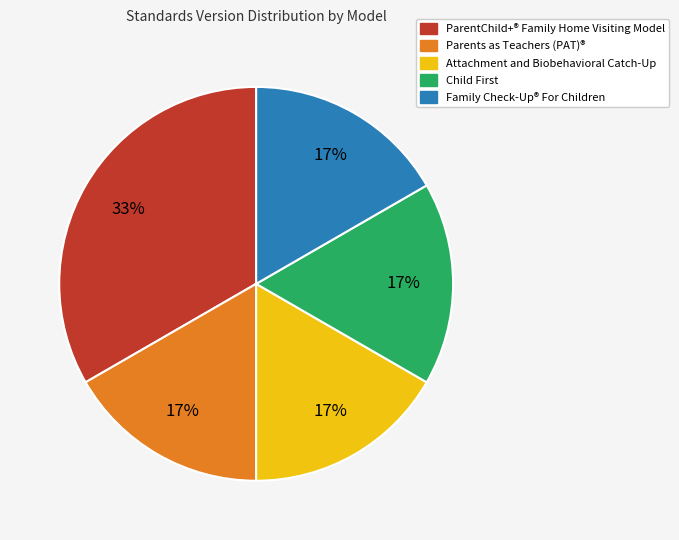

Which slice is the largest?

ParentChild+® Family Home Visiting Model